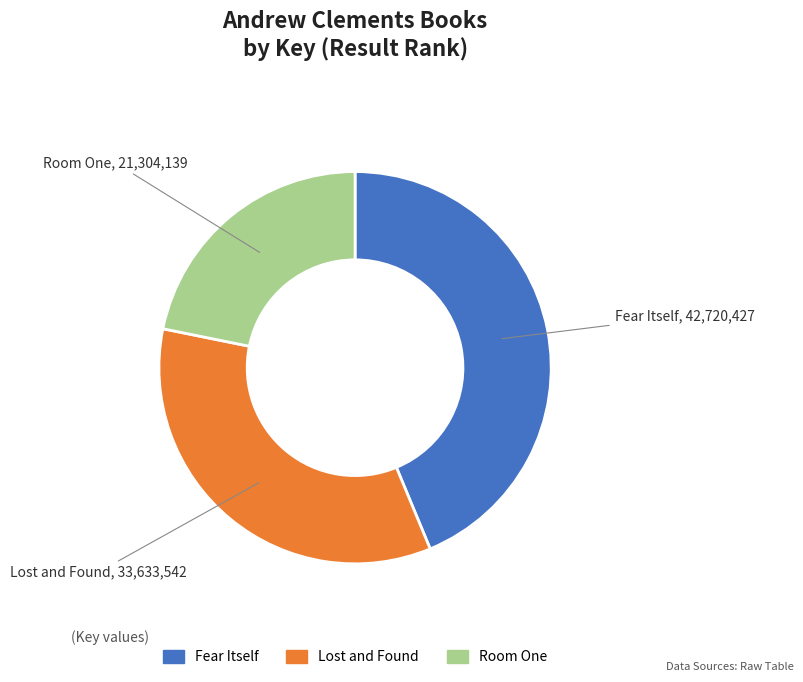

True or false: Lost and Found accounts for 34% of the total.

True